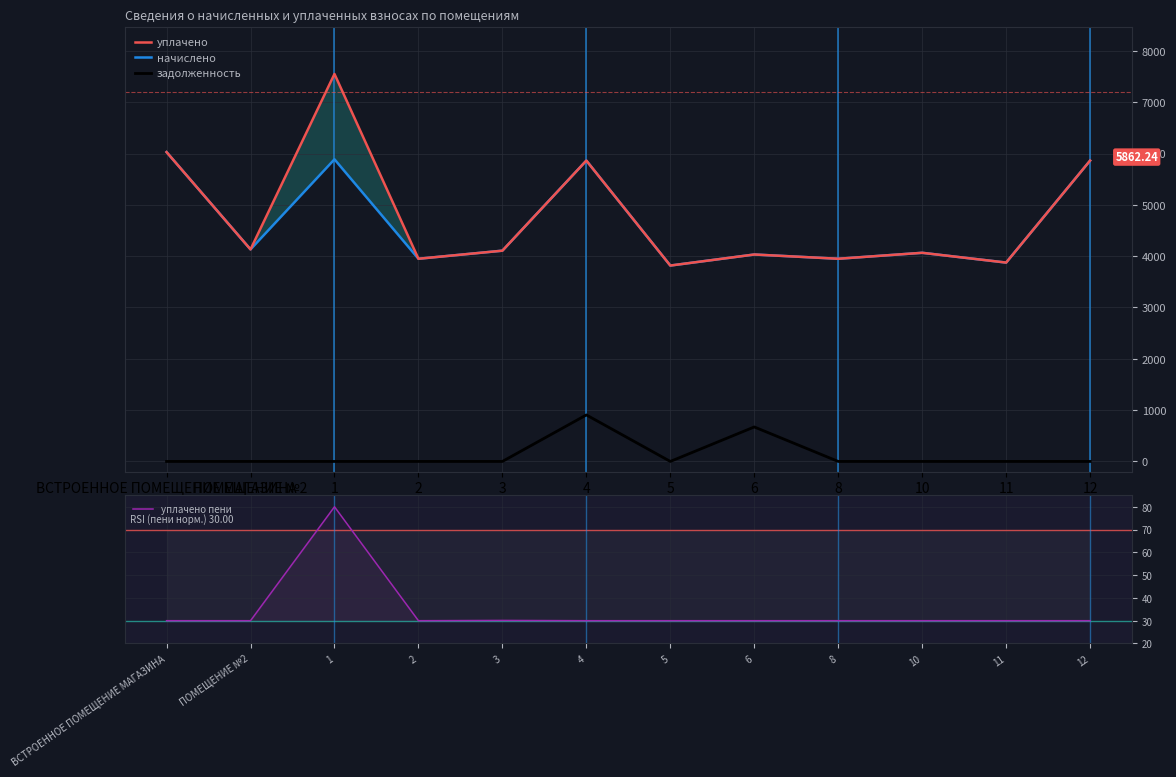

Which series has the largest range (max minus min)?

уплачено